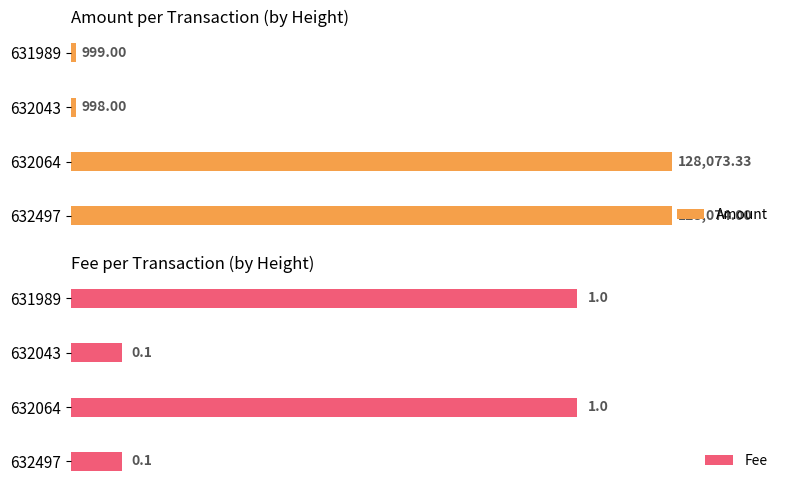

Rank the categories by Amount value from lowest to highest.

632043, 631989, 632064, 632497